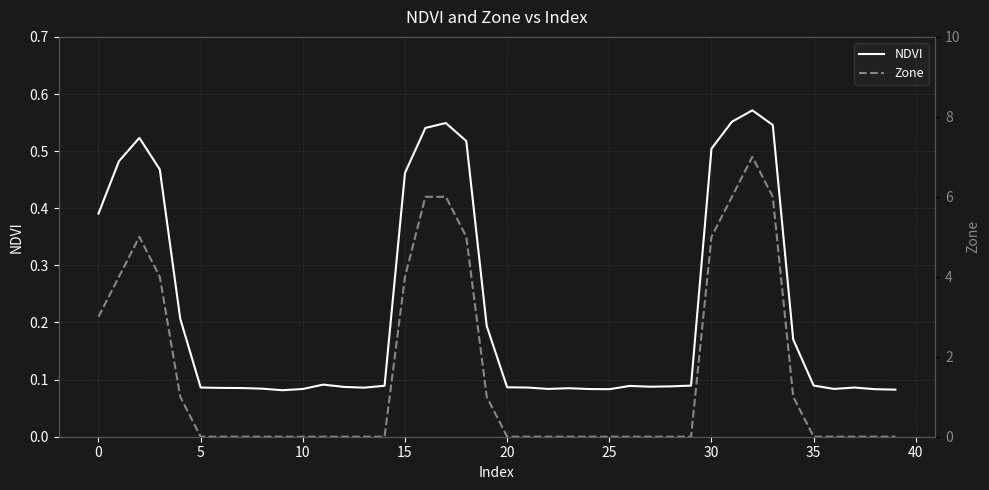

What is the spread (max minus min) of values at 16?

5.5